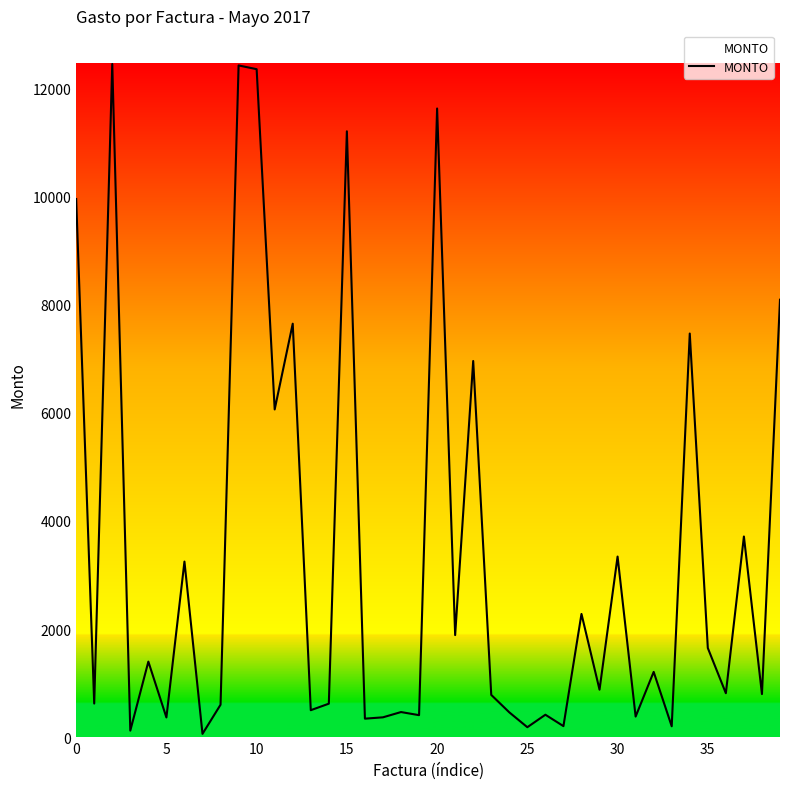

What is the difference between the maximum and minimum values?

12396.0